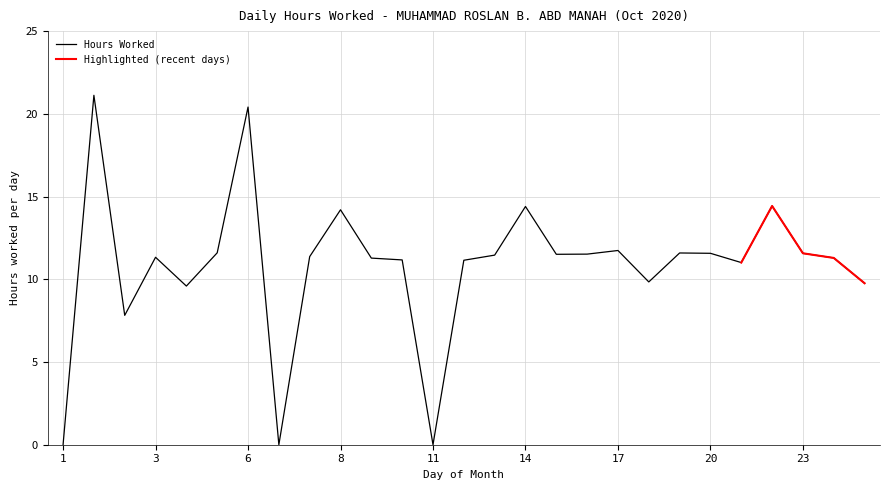

Count the number of values greater than 11.

20